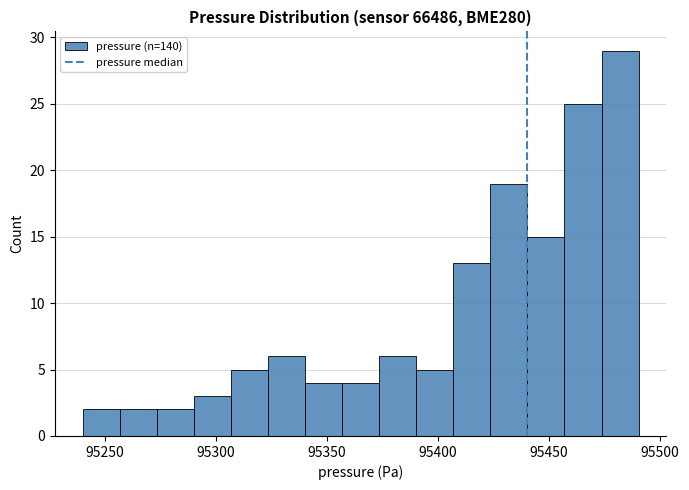

Read against the x-axis, roughly where is the centre of the tallest bar?

95480